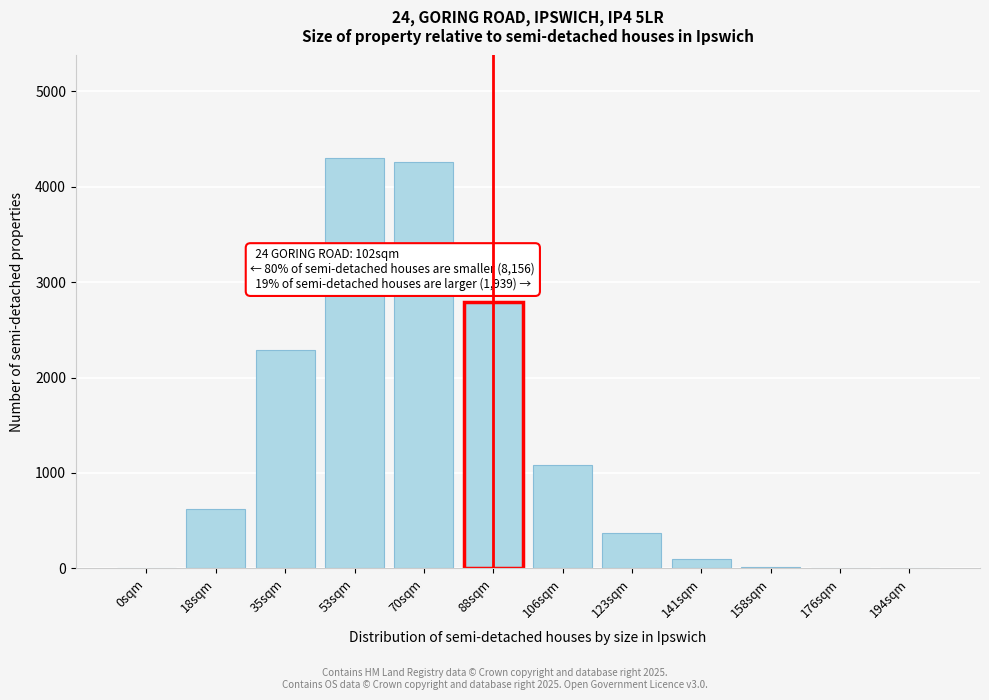

What is the maximum value shown in the chart?

4300.0